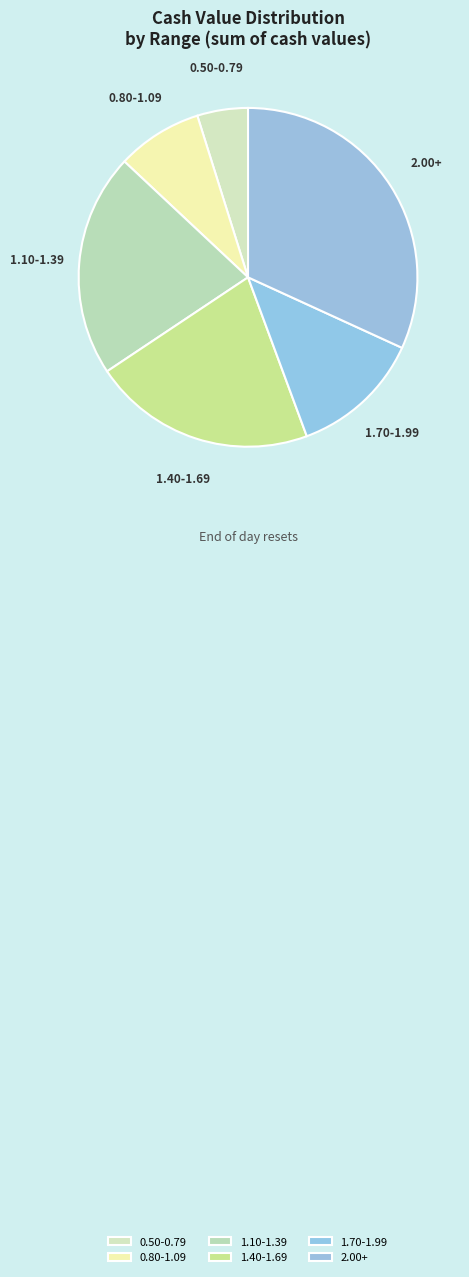

Is there a majority slice in this chart?

No